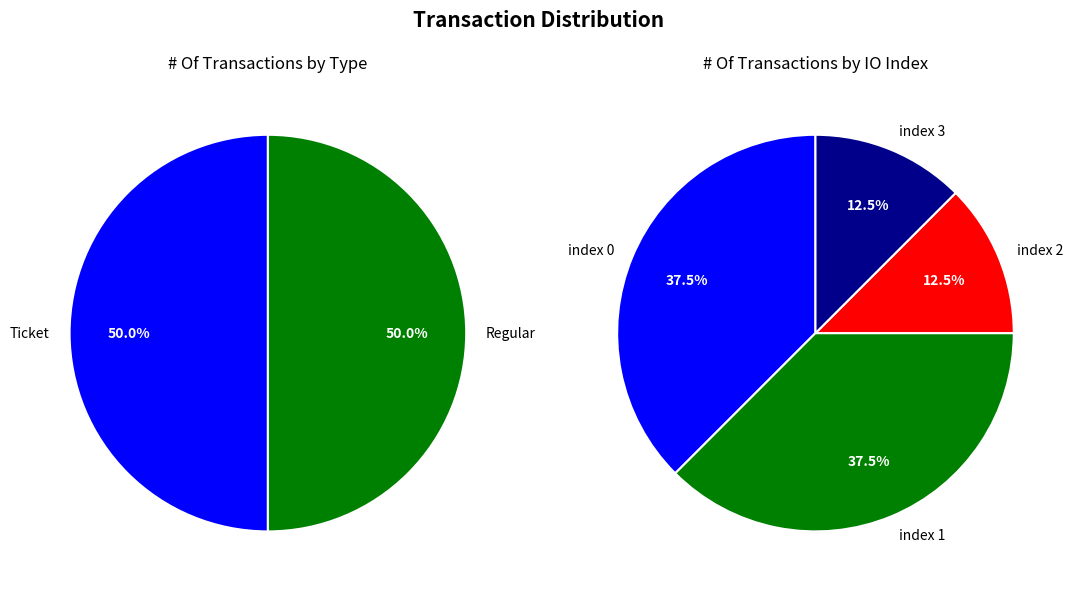

Count the number of slices in the pie.

4